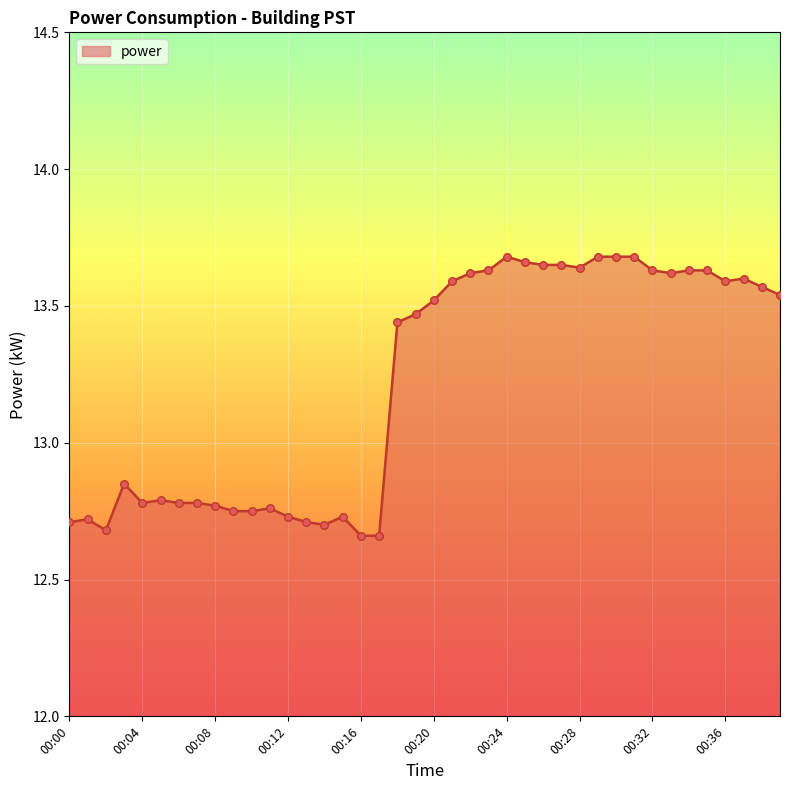

What is the difference between the maximum and minimum values?

1.0